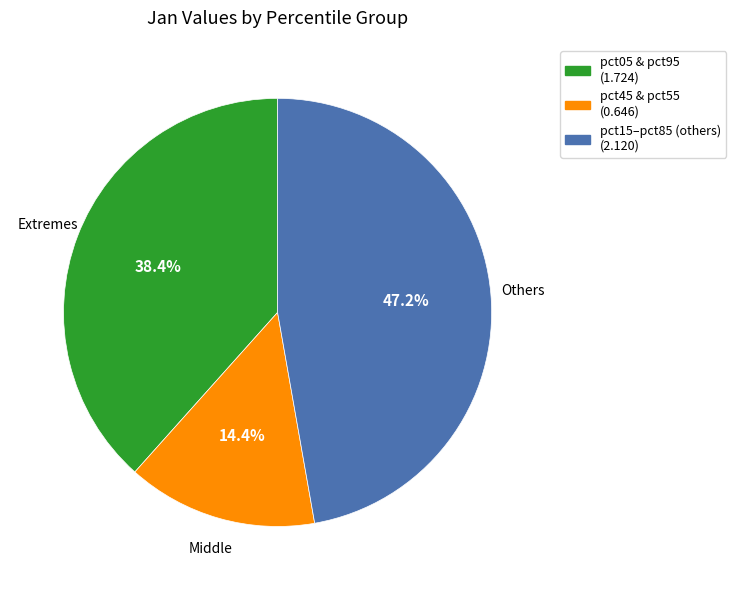

Is there a majority slice in this chart?

No